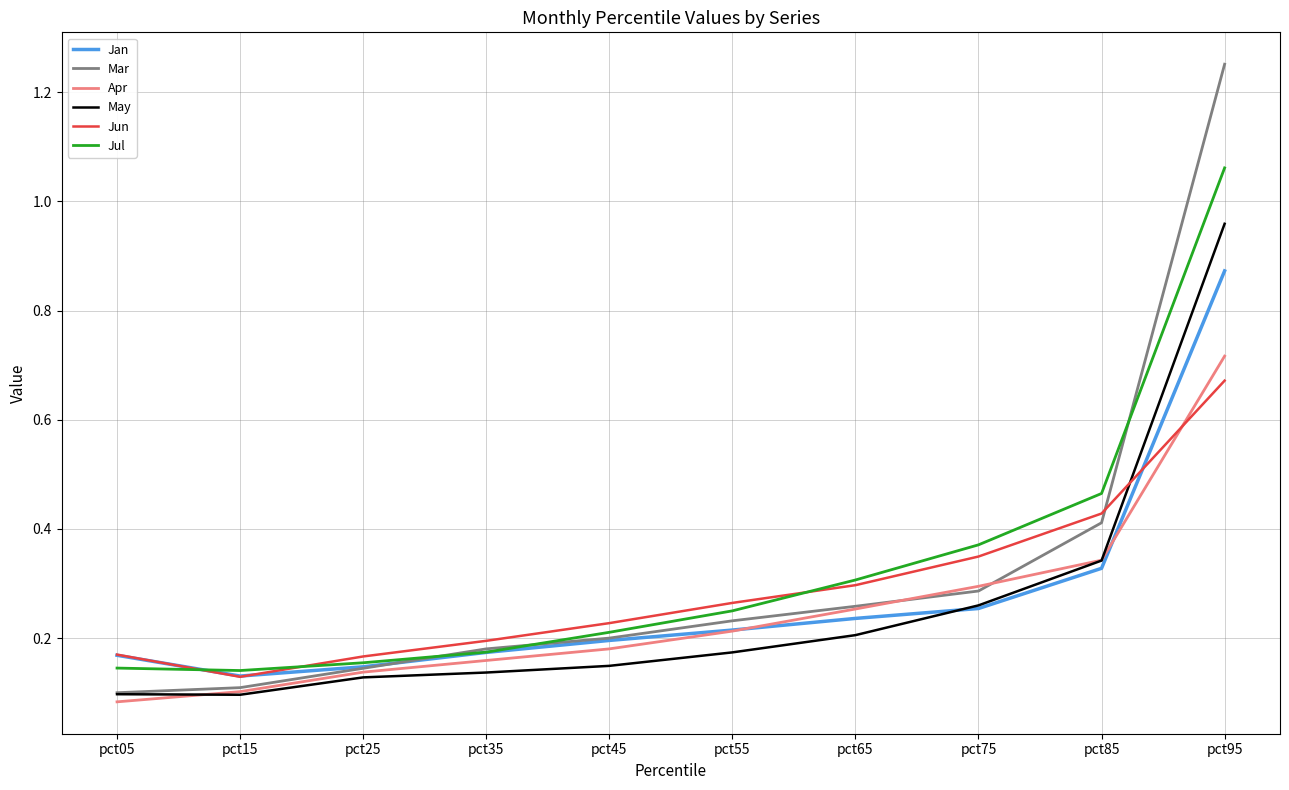

At which label does Jun reach its minimum?

pct15